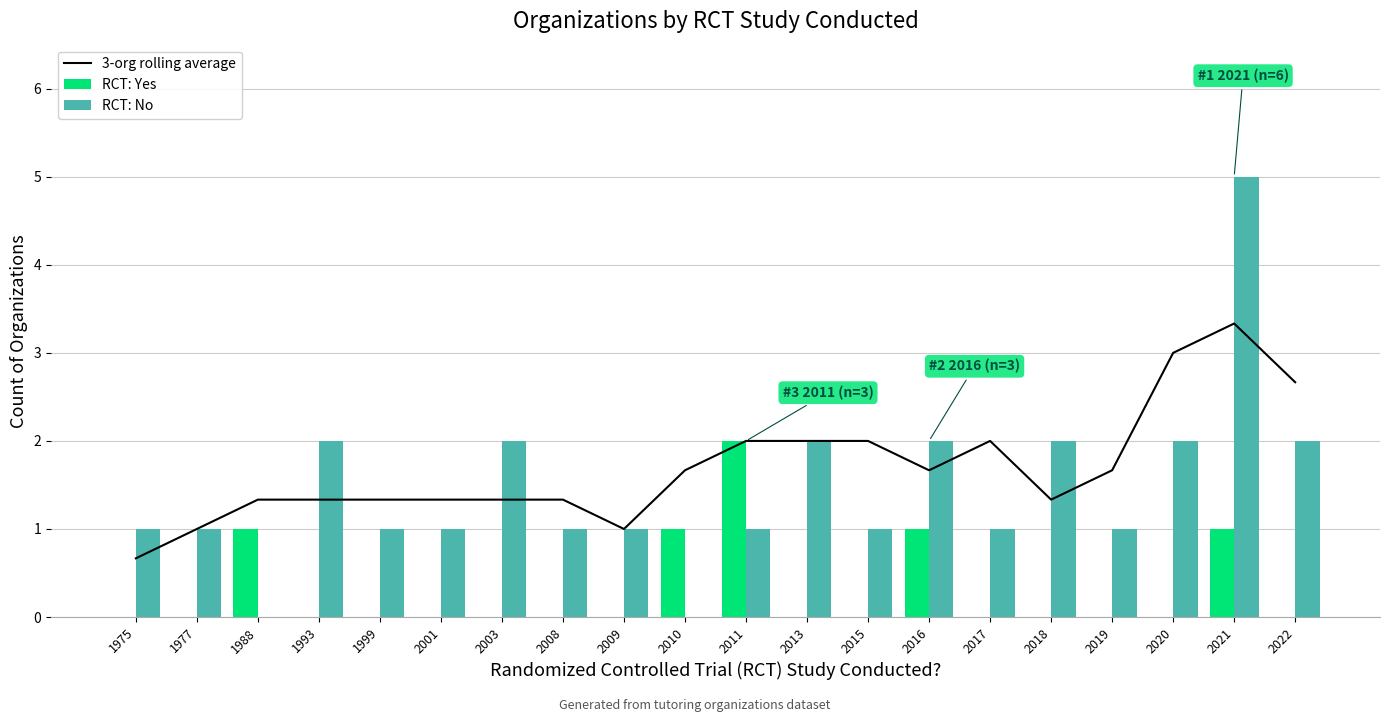

Is it true that RCT: Yes equals 0.0 at 2003?

True